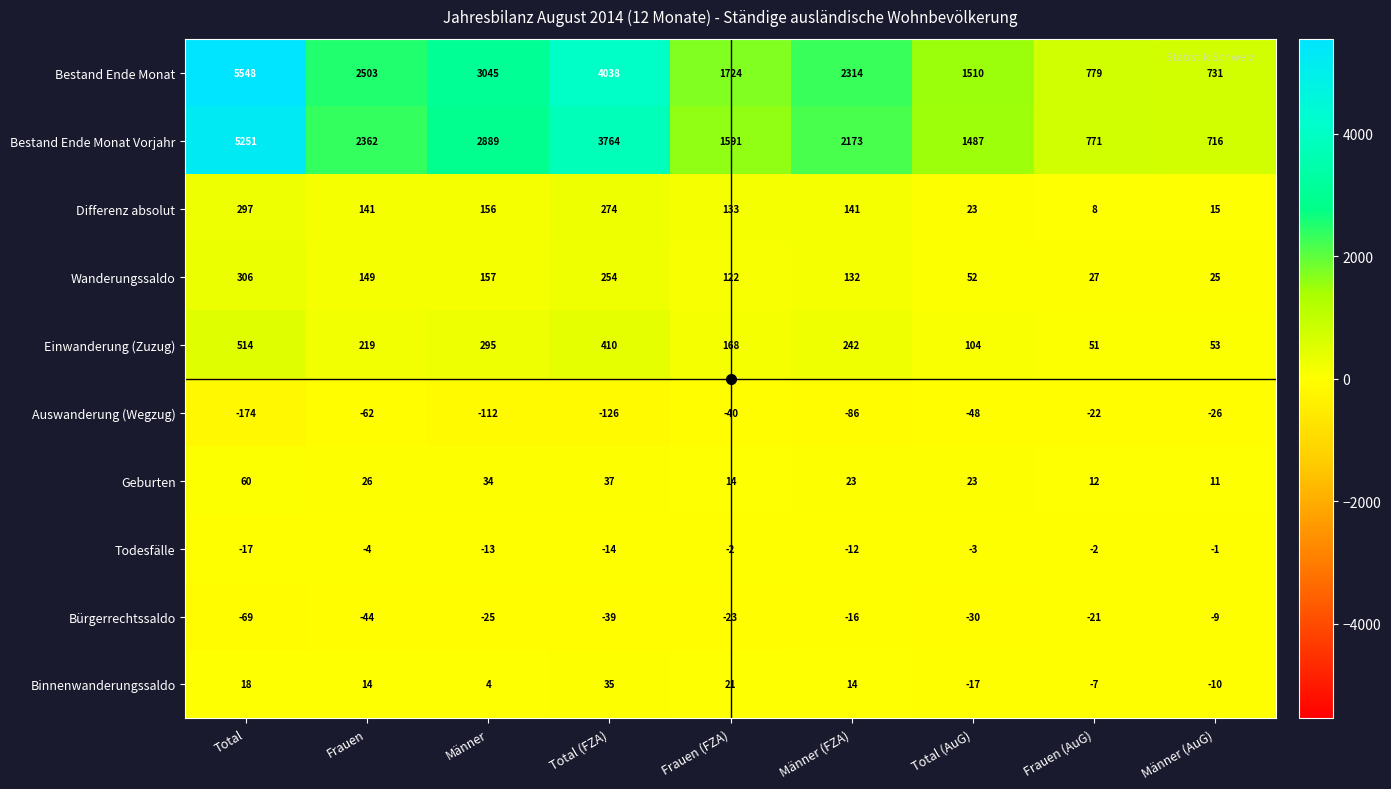

The Bestand Ende Monat Vorjahr series shows 448 at Männer (FZA). True or false?

False